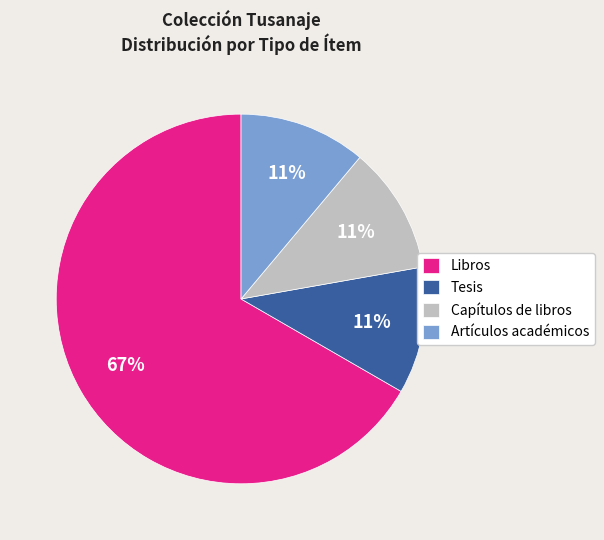

Is the sum of Tesis and Capítulos de libros greater than half?

No